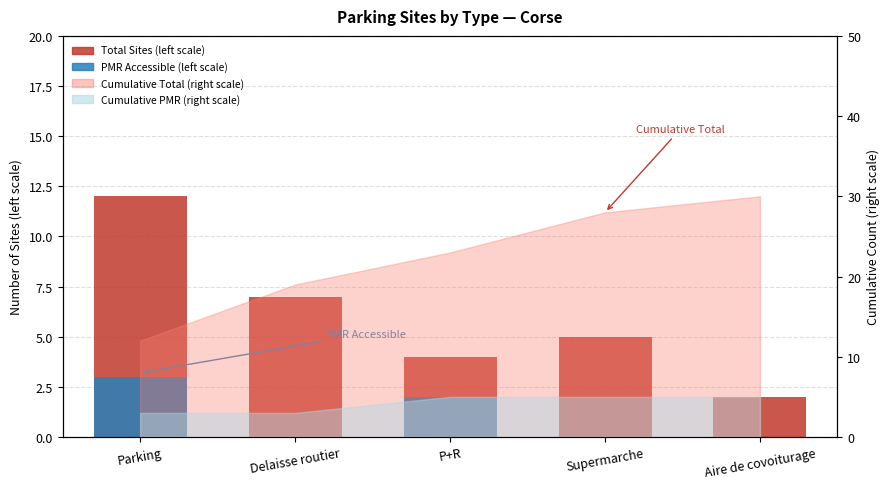

True or false: PMR Accessible has a value of 2 at Supermarche.

False